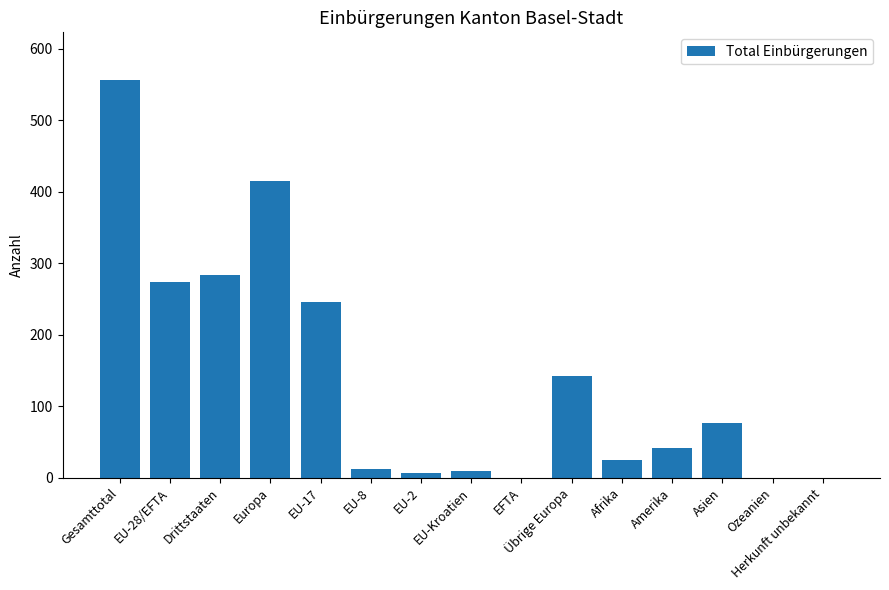

The value at Ozeanien is 0. True or false?

True